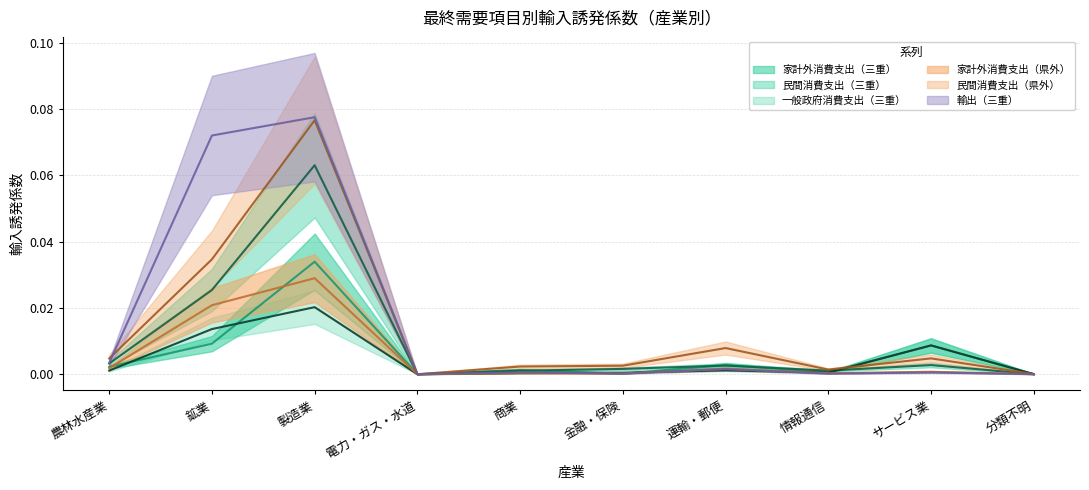

How many series are shown in this chart?

6